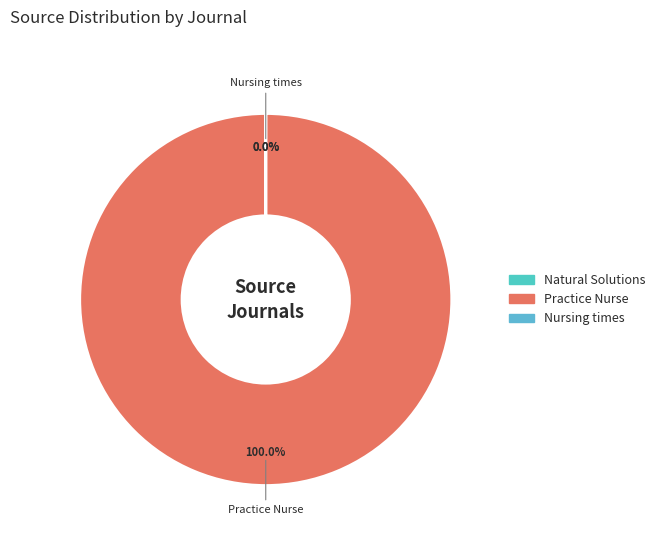

To the nearest percent, what is the average slice percentage?

33%